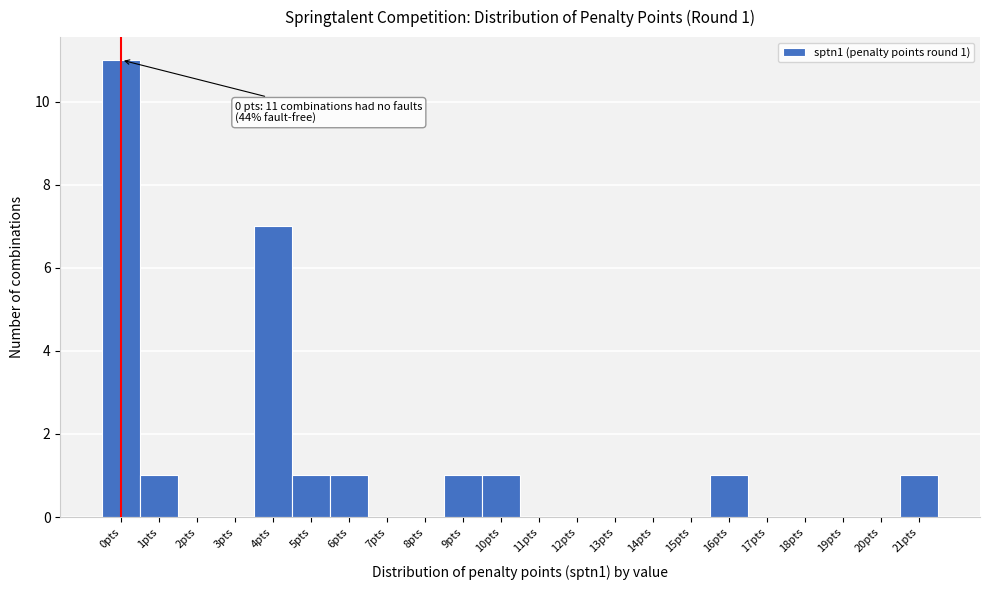

Over which range of the x-axis is the bar tallest?

-0.5 to 0.5